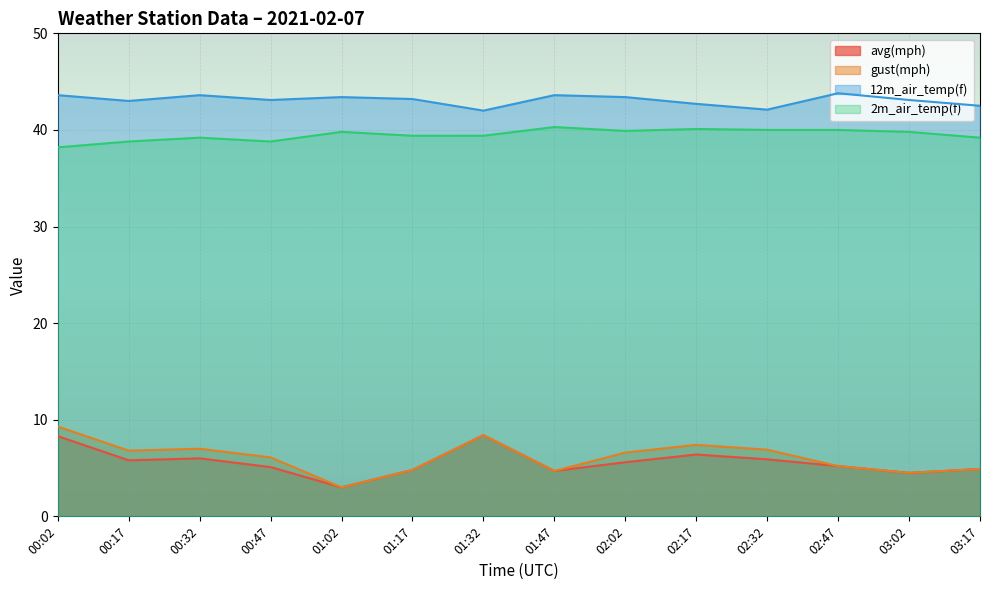

At how many categories does at least one series exceed 15?

14